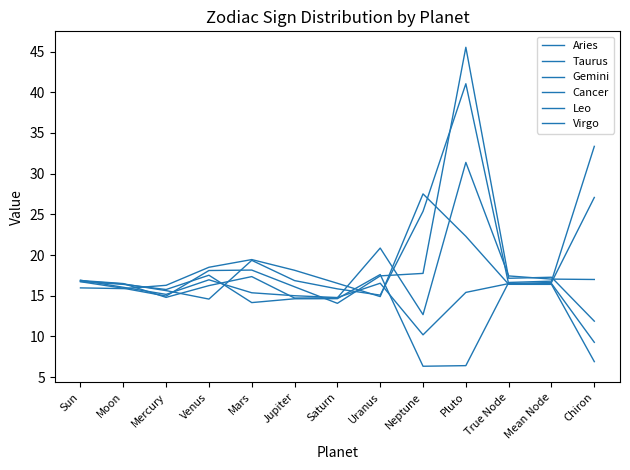

What position from the left is Mars?

5